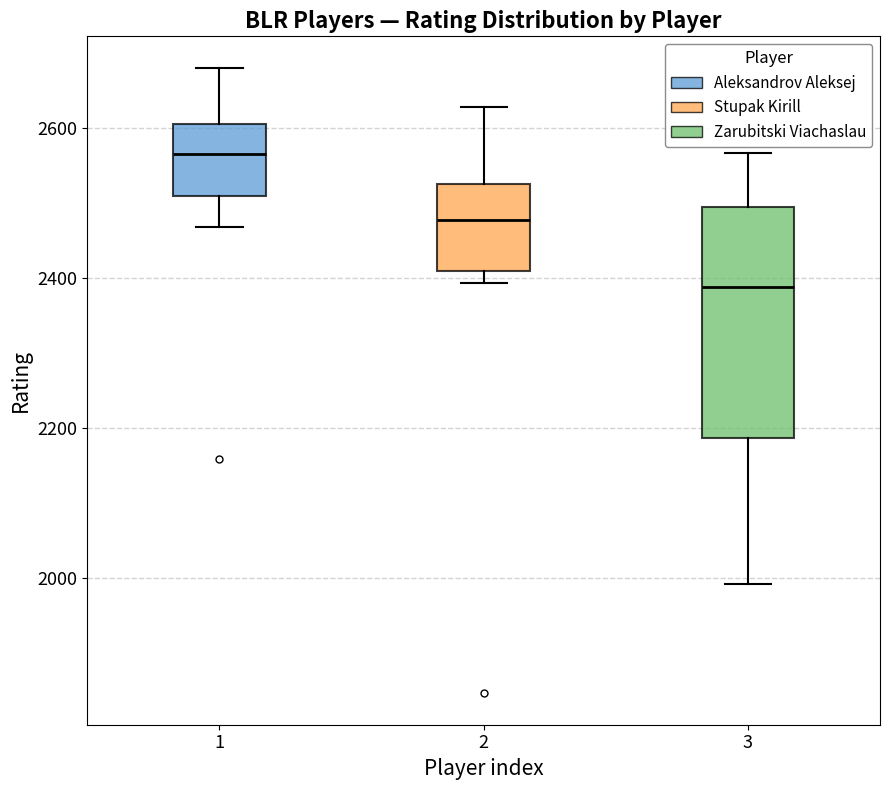

Reading left to right, transcribe this box plot: for each box, give where its median line is, the range the box spans, and where its two whiskers end, as read against the y-axis. The values are not printed on the chart, so give them approximately, as read against the axis.

1: median 2560, box 2500 to 2600, whiskers 2460 to 2680
2: median 2480, box 2400 to 2520, whiskers 2400 (just below the box's lower edge) to 2620
3: median 2380, box 2180 to 2500, whiskers 2000 to 2560